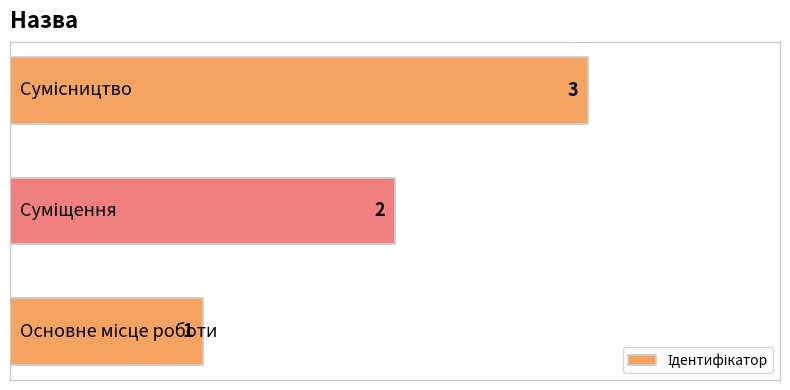

What is the maximum value shown in the chart?

3